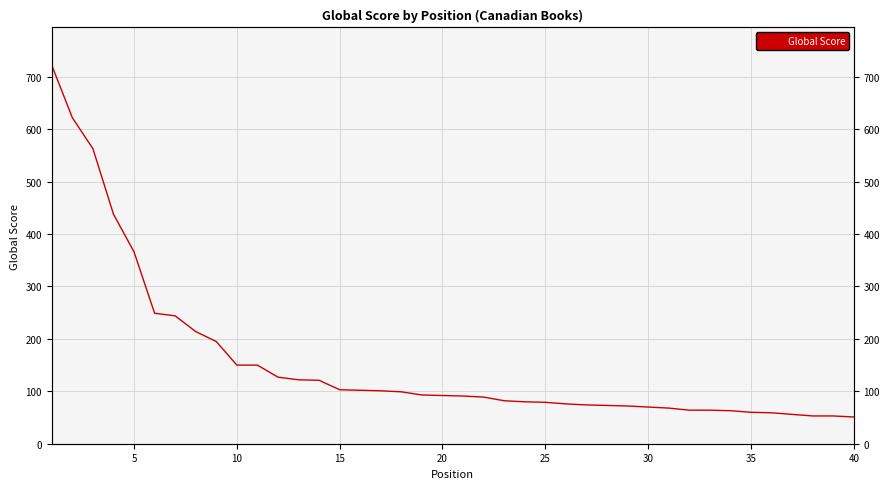

The chart shows a value of 252 at 15. True or false?

False